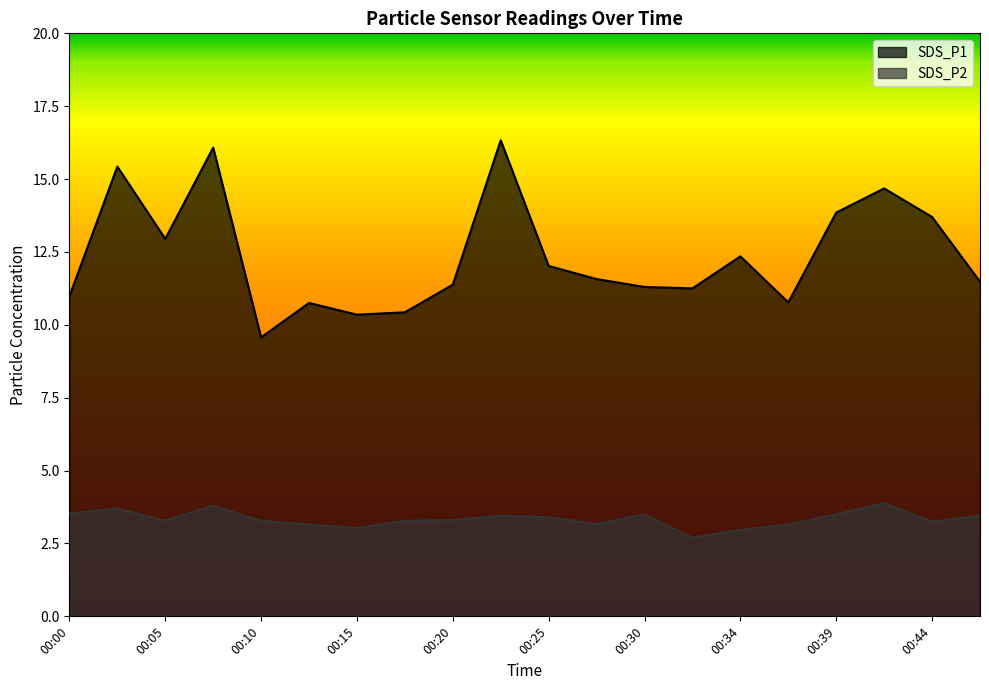

Does the chart display data point markers on the line(s)?

No